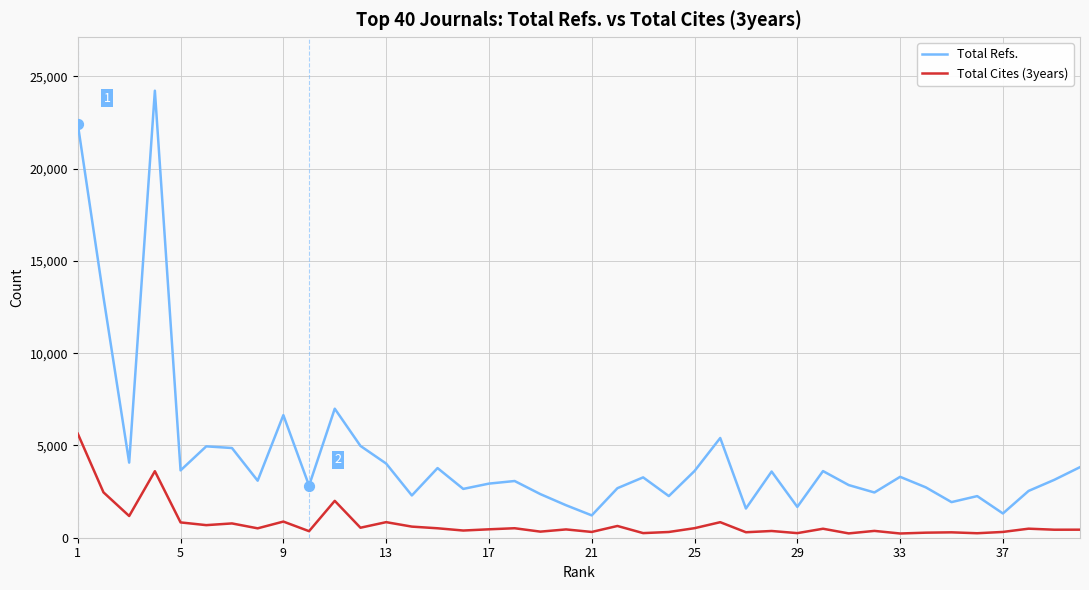

Which series has the widest spread of values?

Total Refs.